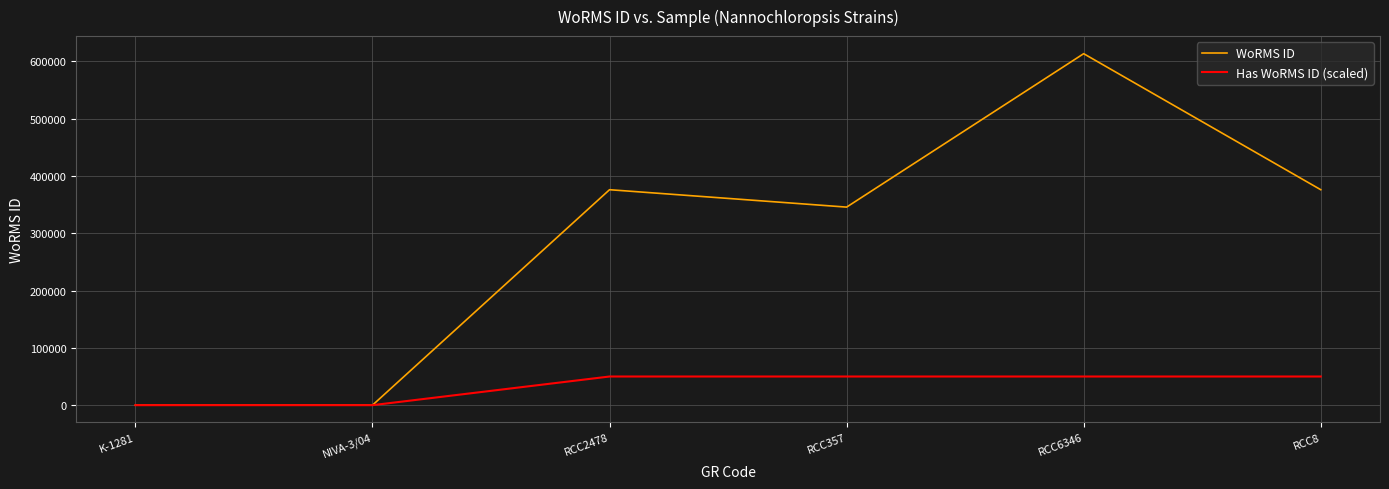

How many Has WoRMS ID (scaled) values are between 0 and 50000?

6